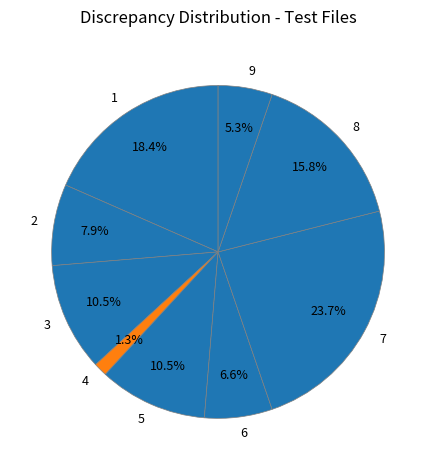

Which slice is the smallest?

4